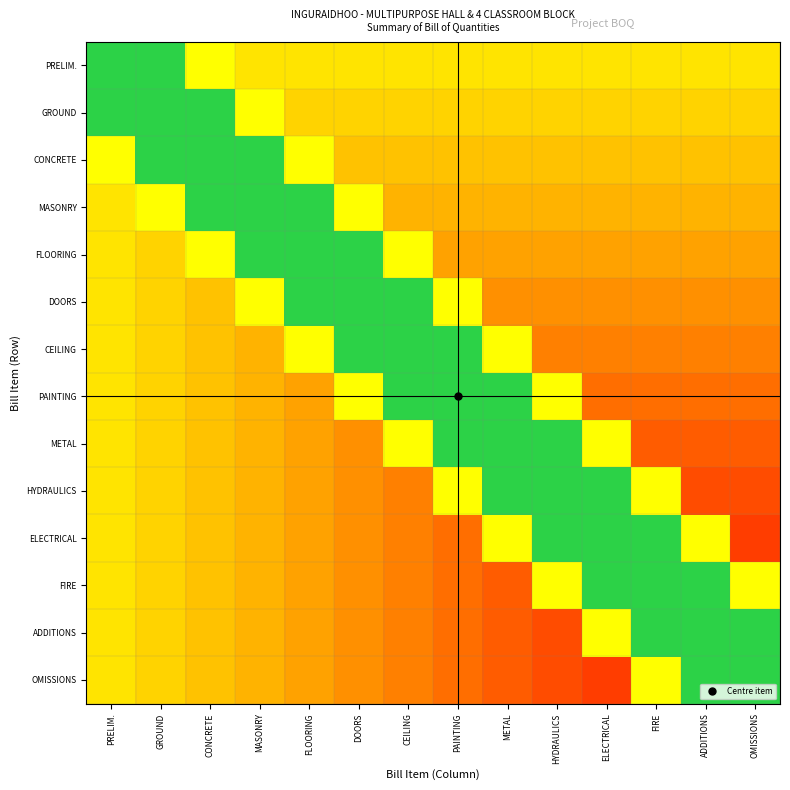

Reading left to right, list all the values displayed in this chart.

PRELIM.: PRELIM.=0.8	GROUND=0.8	CONCRETE=0.7	MASONRY=0.5	FLOORING=0.5	DOORS=0.5	CEILING=0.5	PAINTING=0.5	METAL=0.5	HYDRAULICS=0.5	ELECTRICAL=0.5	FIRE=0.5	ADDITIONS=0.5	OMISSIONS=0.5
GROUND: PRELIM.=0.8	GROUND=0.8	CONCRETE=0.8	MASONRY=0.7	FLOORING=0.4	DOORS=0.4	CEILING=0.4	PAINTING=0.4	METAL=0.4	HYDRAULICS=0.4	ELECTRICAL=0.4	FIRE=0.4	ADDITIONS=0.4	OMISSIONS=0.4
CONCRETE: PRELIM.=0.7	GROUND=0.8	CONCRETE=0.8	MASONRY=0.8	FLOORING=0.7	DOORS=0.4	CEILING=0.4	PAINTING=0.4	METAL=0.4	HYDRAULICS=0.4	ELECTRICAL=0.4	FIRE=0.4	ADDITIONS=0.4	OMISSIONS=0.4
MASONRY: PRELIM.=0.5	GROUND=0.7	CONCRETE=0.8	MASONRY=0.8	FLOORING=0.8	DOORS=0.7	CEILING=0.4	PAINTING=0.4	METAL=0.4	HYDRAULICS=0.4	ELECTRICAL=0.4	FIRE=0.4	ADDITIONS=0.4	OMISSIONS=0.4
FLOORING: PRELIM.=0.5	GROUND=0.4	CONCRETE=0.7	MASONRY=0.8	FLOORING=0.8	DOORS=0.8	CEILING=0.7	PAINTING=0.3	METAL=0.3	HYDRAULICS=0.3	ELECTRICAL=0.3	FIRE=0.3	ADDITIONS=0.3	OMISSIONS=0.3
DOORS: PRELIM.=0.5	GROUND=0.4	CONCRETE=0.4	MASONRY=0.7	FLOORING=0.8	DOORS=0.8	CEILING=0.8	PAINTING=0.7	METAL=0.3	HYDRAULICS=0.3	ELECTRICAL=0.3	FIRE=0.3	ADDITIONS=0.3	OMISSIONS=0.3
CEILING: PRELIM.=0.5	GROUND=0.4	CONCRETE=0.4	MASONRY=0.4	FLOORING=0.7	DOORS=0.8	CEILING=0.8	PAINTING=0.8	METAL=0.7	HYDRAULICS=0.3	ELECTRICAL=0.3	FIRE=0.3	ADDITIONS=0.3	OMISSIONS=0.3
PAINTING: PRELIM.=0.5	GROUND=0.4	CONCRETE=0.4	MASONRY=0.4	FLOORING=0.3	DOORS=0.7	CEILING=0.8	PAINTING=0.8	METAL=0.8	HYDRAULICS=0.7	ELECTRICAL=0.2	FIRE=0.2	ADDITIONS=0.2	OMISSIONS=0.2
METAL: PRELIM.=0.5	GROUND=0.4	CONCRETE=0.4	MASONRY=0.4	FLOORING=0.3	DOORS=0.3	CEILING=0.7	PAINTING=0.8	METAL=0.8	HYDRAULICS=0.8	ELECTRICAL=0.7	FIRE=0.2	ADDITIONS=0.2	OMISSIONS=0.2
HYDRAULICS: PRELIM.=0.5	GROUND=0.4	CONCRETE=0.4	MASONRY=0.4	FLOORING=0.3	DOORS=0.3	CEILING=0.3	PAINTING=0.7	METAL=0.8	HYDRAULICS=0.8	ELECTRICAL=0.8	FIRE=0.7	ADDITIONS=0.2	OMISSIONS=0.2
ELECTRICAL: PRELIM.=0.5	GROUND=0.4	CONCRETE=0.4	MASONRY=0.4	FLOORING=0.3	DOORS=0.3	CEILING=0.3	PAINTING=0.2	METAL=0.7	HYDRAULICS=0.8	ELECTRICAL=0.8	FIRE=0.8	ADDITIONS=0.7	OMISSIONS=0.2
FIRE: PRELIM.=0.5	GROUND=0.4	CONCRETE=0.4	MASONRY=0.4	FLOORING=0.3	DOORS=0.3	CEILING=0.3	PAINTING=0.2	METAL=0.2	HYDRAULICS=0.7	ELECTRICAL=0.8	FIRE=0.8	ADDITIONS=0.8	OMISSIONS=0.7
ADDITIONS: PRELIM.=0.5	GROUND=0.4	CONCRETE=0.4	MASONRY=0.4	FLOORING=0.3	DOORS=0.3	CEILING=0.3	PAINTING=0.2	METAL=0.2	HYDRAULICS=0.2	ELECTRICAL=0.7	FIRE=0.8	ADDITIONS=0.8	OMISSIONS=0.8
OMISSIONS: PRELIM.=0.5	GROUND=0.4	CONCRETE=0.4	MASONRY=0.4	FLOORING=0.3	DOORS=0.3	CEILING=0.3	PAINTING=0.2	METAL=0.2	HYDRAULICS=0.2	ELECTRICAL=0.2	FIRE=0.7	ADDITIONS=0.8	OMISSIONS=0.8